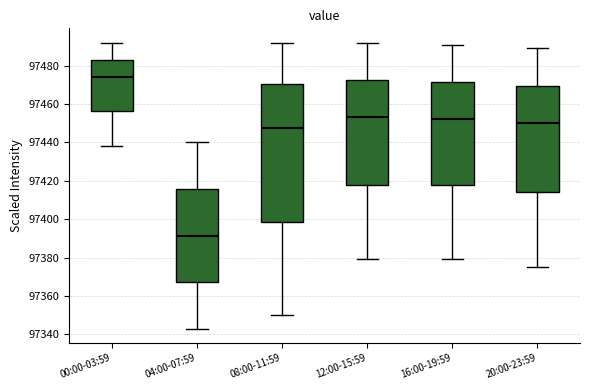

Which box's median line is the highest?

00:00-03:59